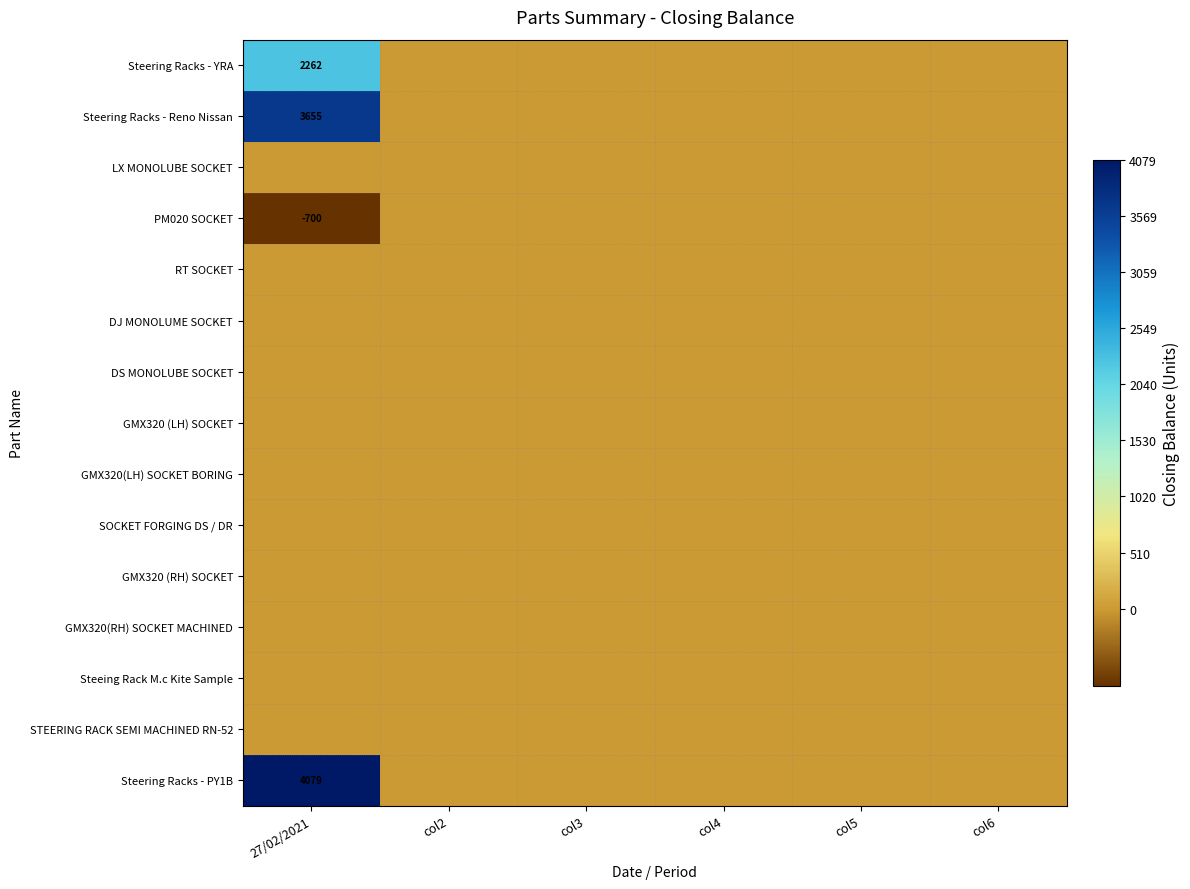

Which category has the highest value in the DJ MONOLUME SOCKET series?

27/02/2021